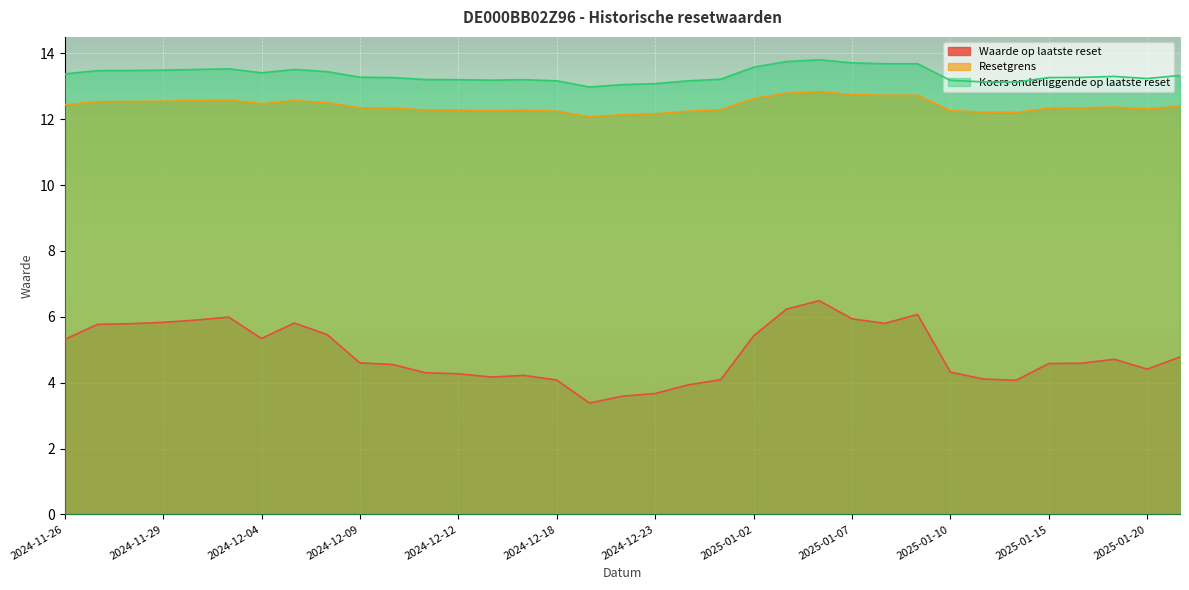

What are all the series names shown in the legend?

Waarde op laatste reset, Resetgrens, Koers onderliggende op laatste reset